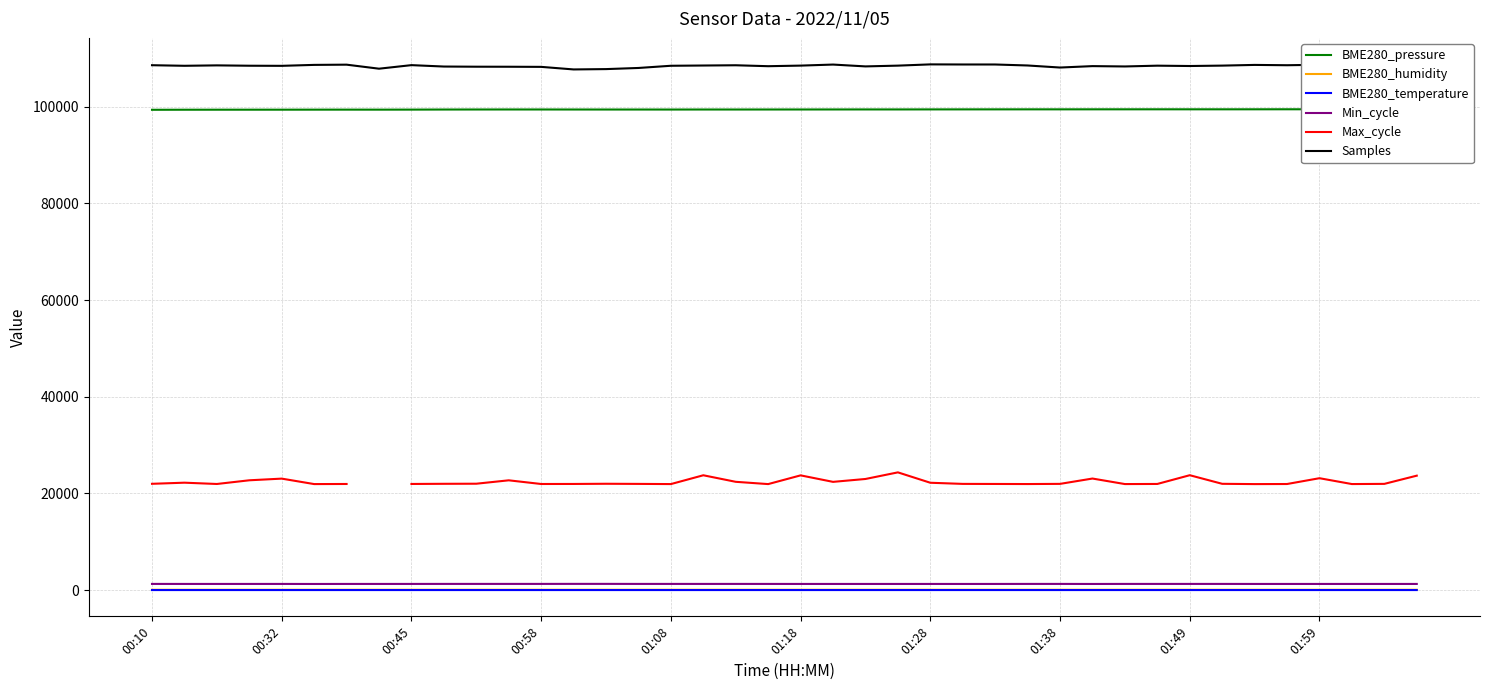

What is the average value of the BME280_temperature series?

11.4